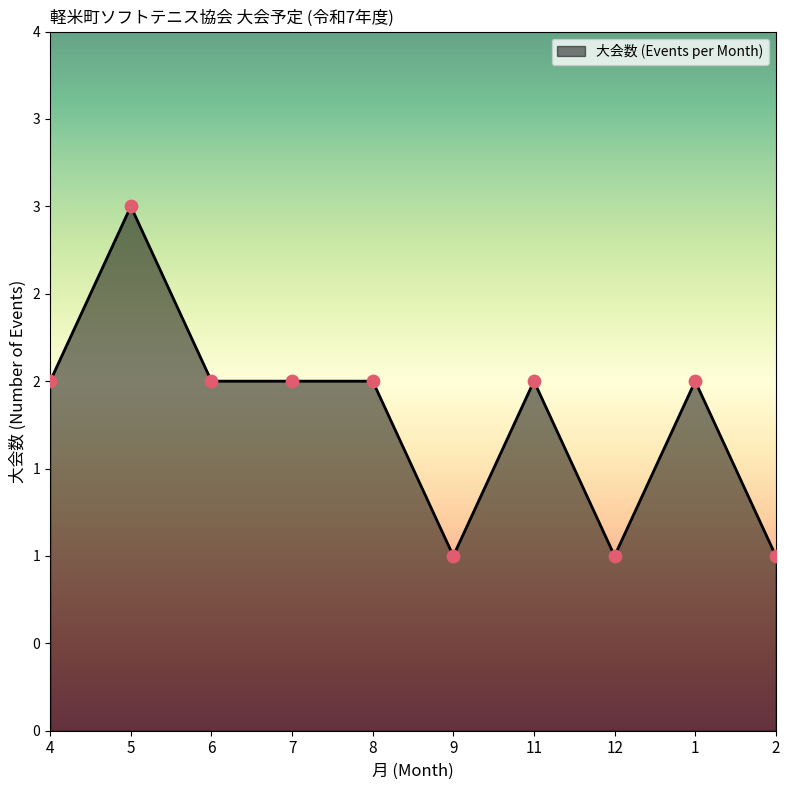

Between 1 and 4, which is larger?

1